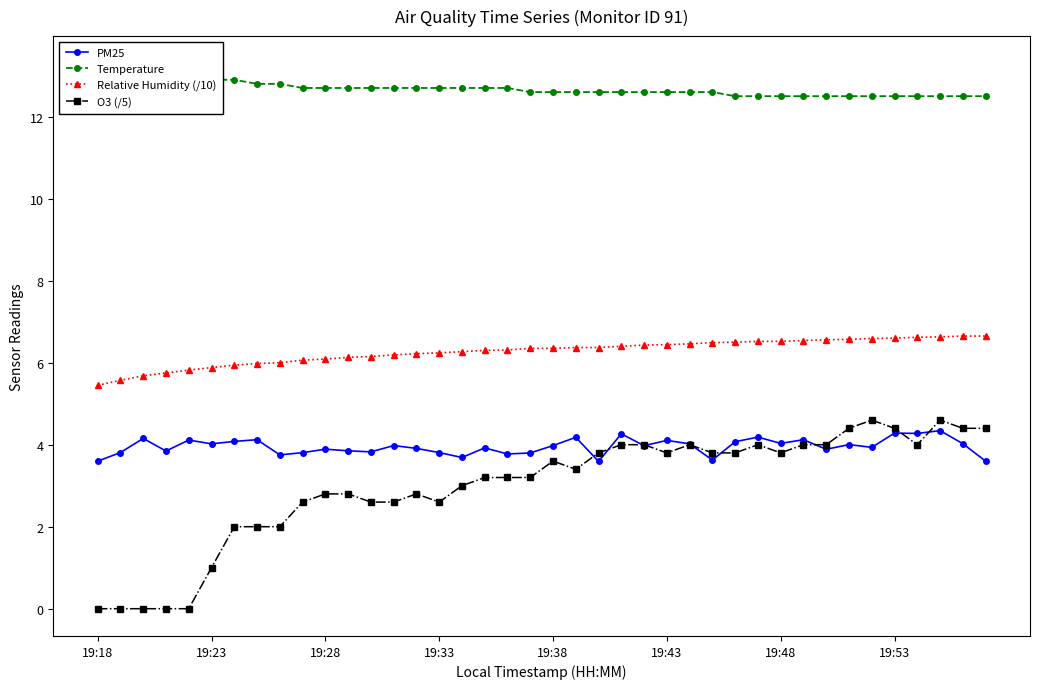

At 14, list the series in order from smallest to largest.

O3 (/5), PM25, Relative Humidity (/10), Temperature